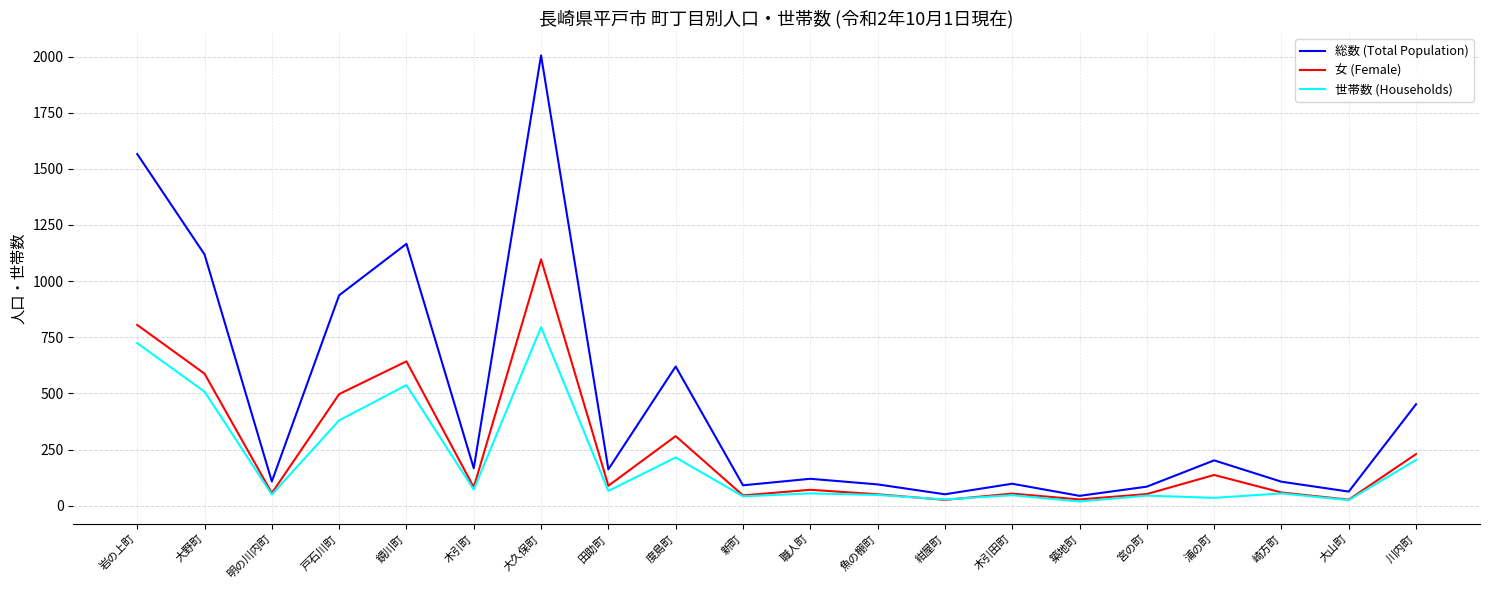

True or false: 総数 (Total Population) and 世帯数 (Households) intersect in this chart.

False